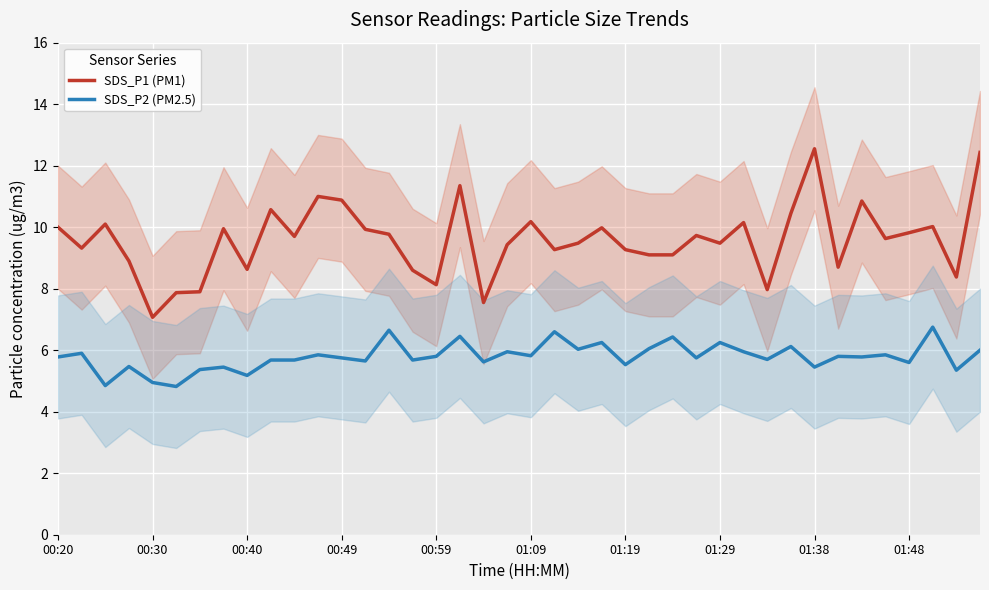

In SDS_P1 (PM1), how many points are higher than both neighbors (excluding endpoints)?

12